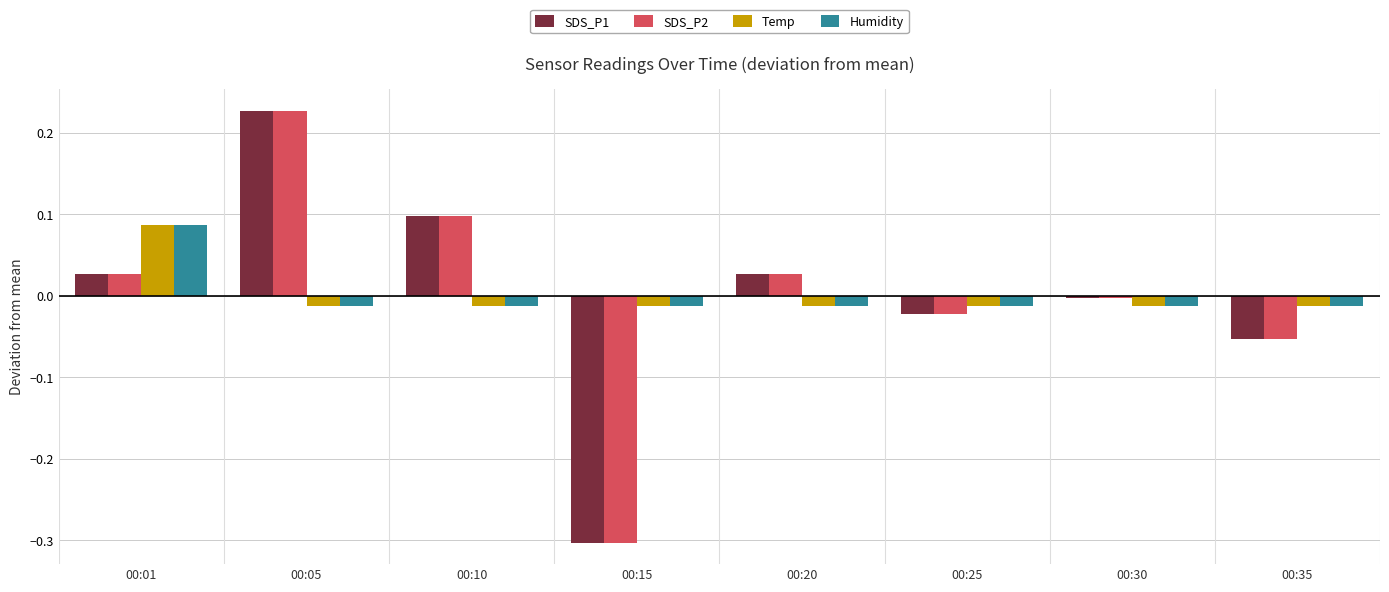

Which category has the highest value in the Humidity series?

00:01